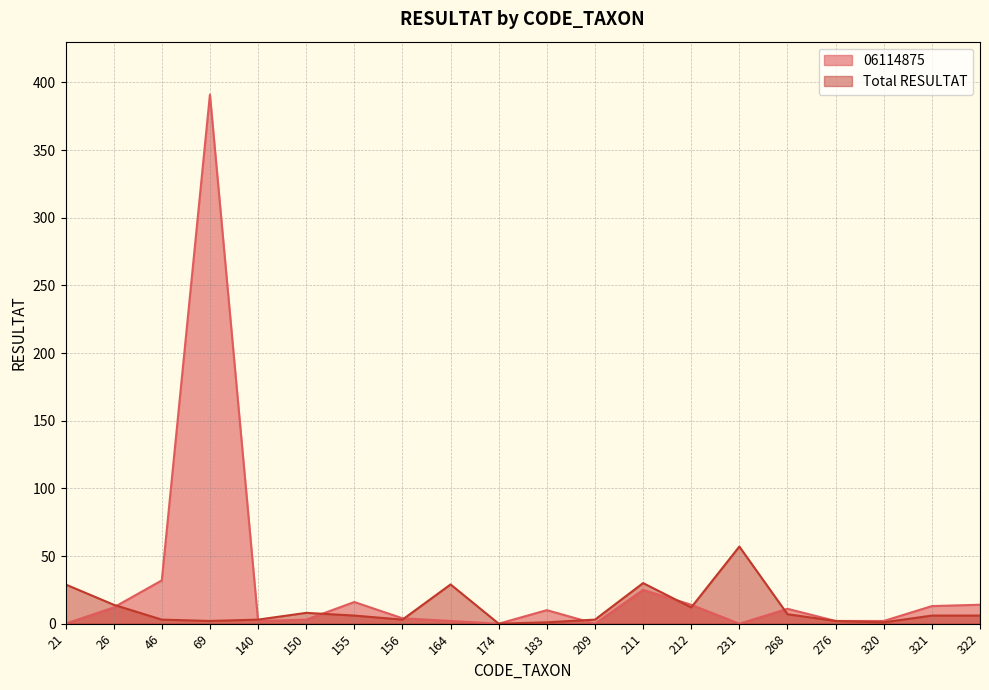

How many interior local valleys does the Total RESULTAT series have?

5